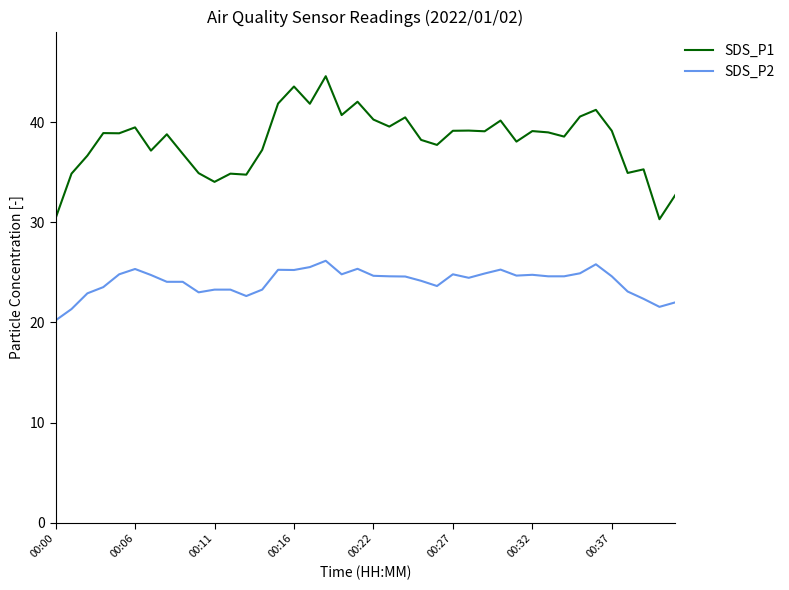

What is the maximum value shown in the chart?

44.6